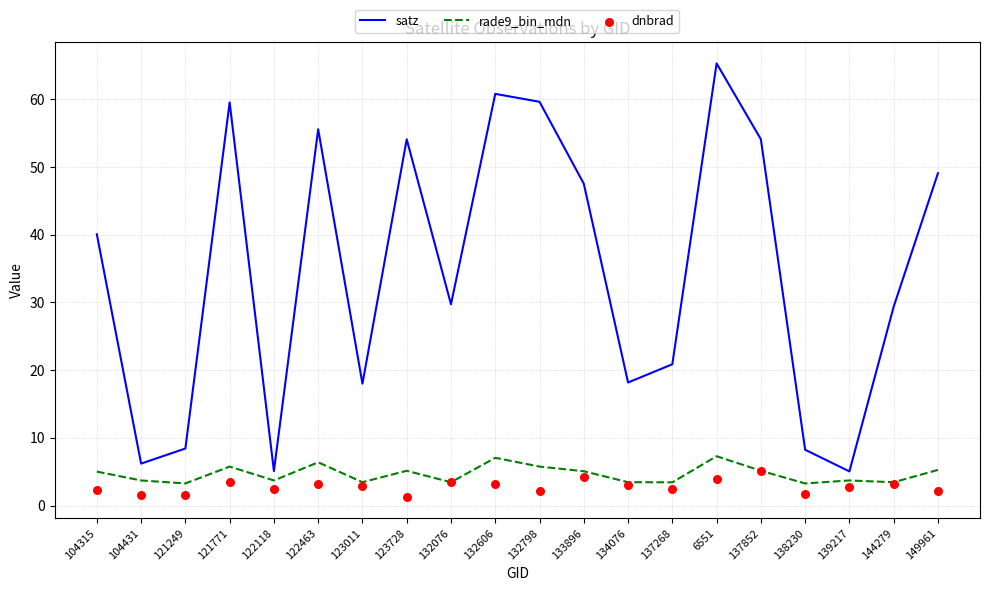

What is the total value across all series at 104431?

11.4